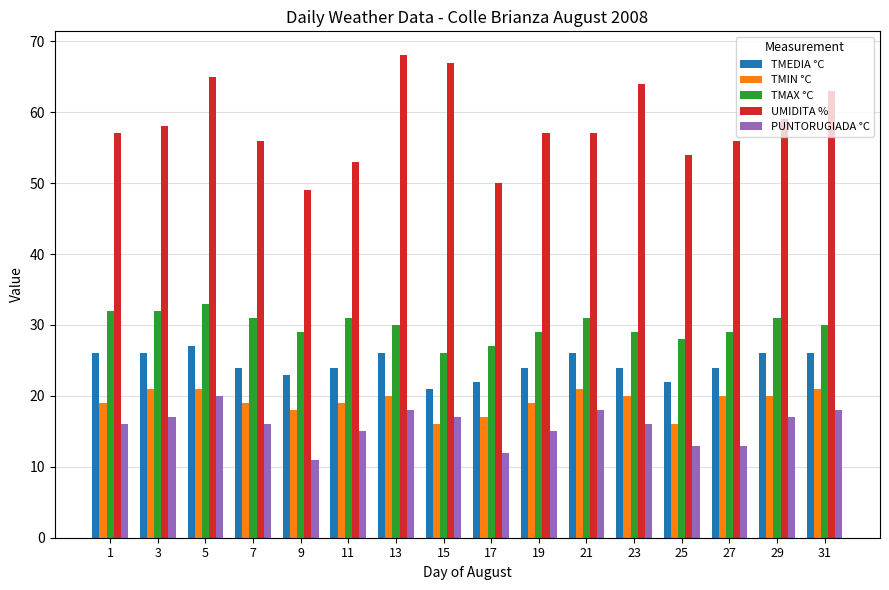

What is the sum of all TMIN °C values?

307